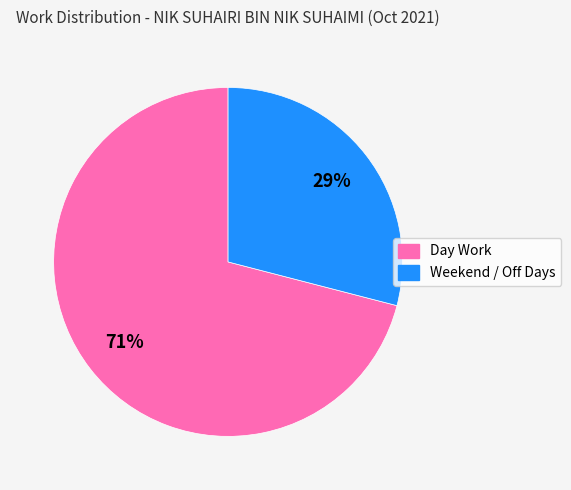

Does any single category account for the majority?

Yes